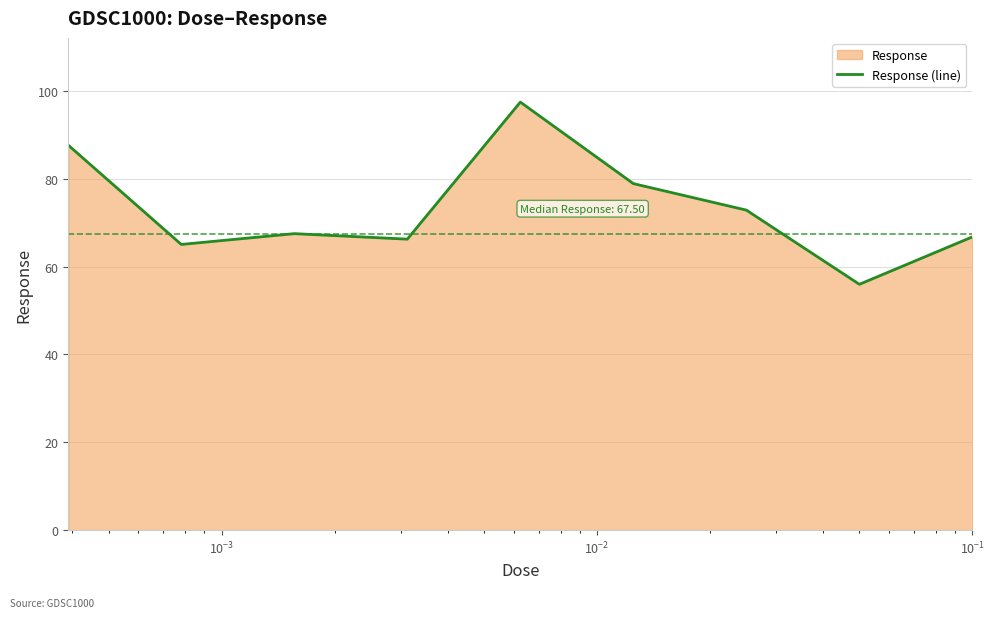

What is the smallest value displayed?

56.0